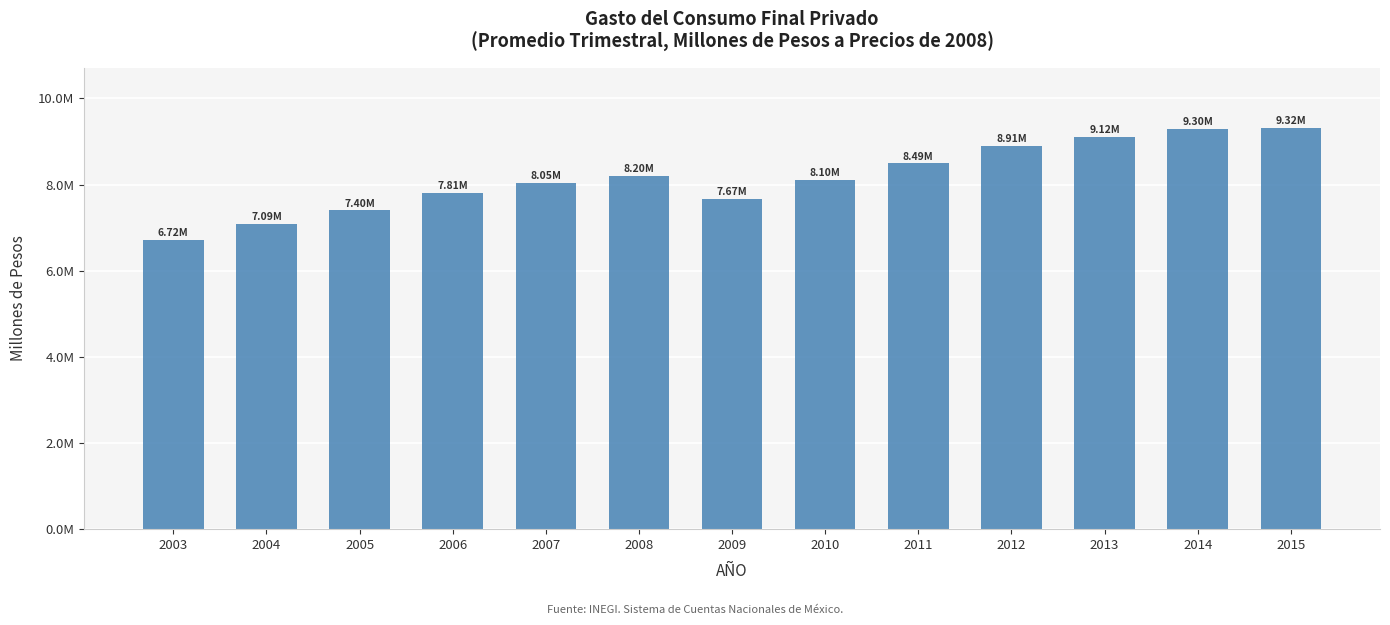

Does the chart contain any negative values?

No